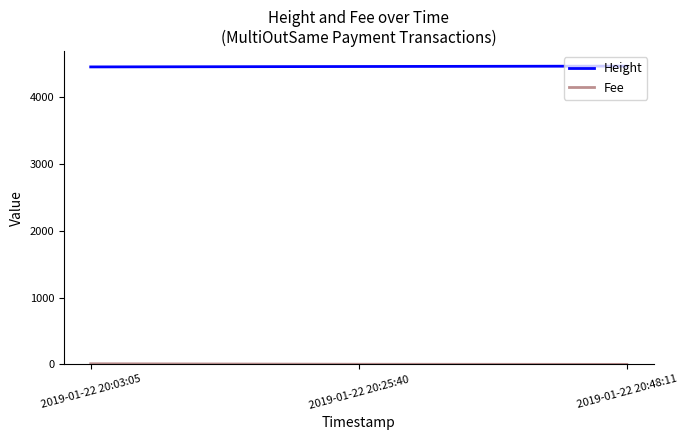

Which series has the largest total across all categories?

Height